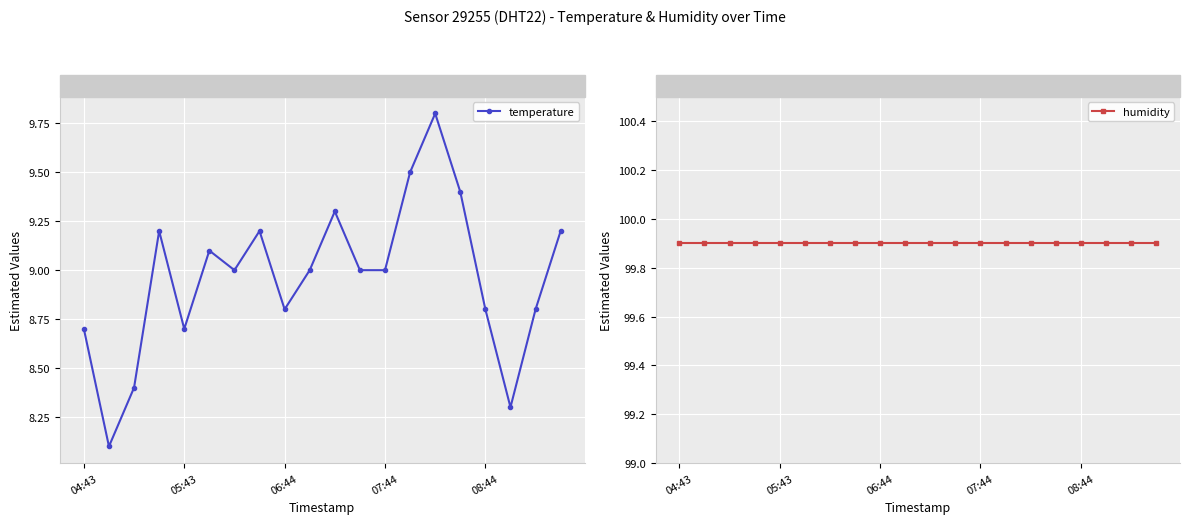

Reading left to right, extract all data points from this chart.

temperature: 8.7	8.1	8.4	9.2	8.7	9.1	9.0	9.2	8.8	9.0	9.3	9.0	9.0	9.5	9.8	9.4	8.8	8.3	8.8	9.2
humidity: 99.9	99.9	99.9	99.9	99.9	99.9	99.9	99.9	99.9	99.9	99.9	99.9	99.9	99.9	99.9	99.9	99.9	99.9	99.9	99.9